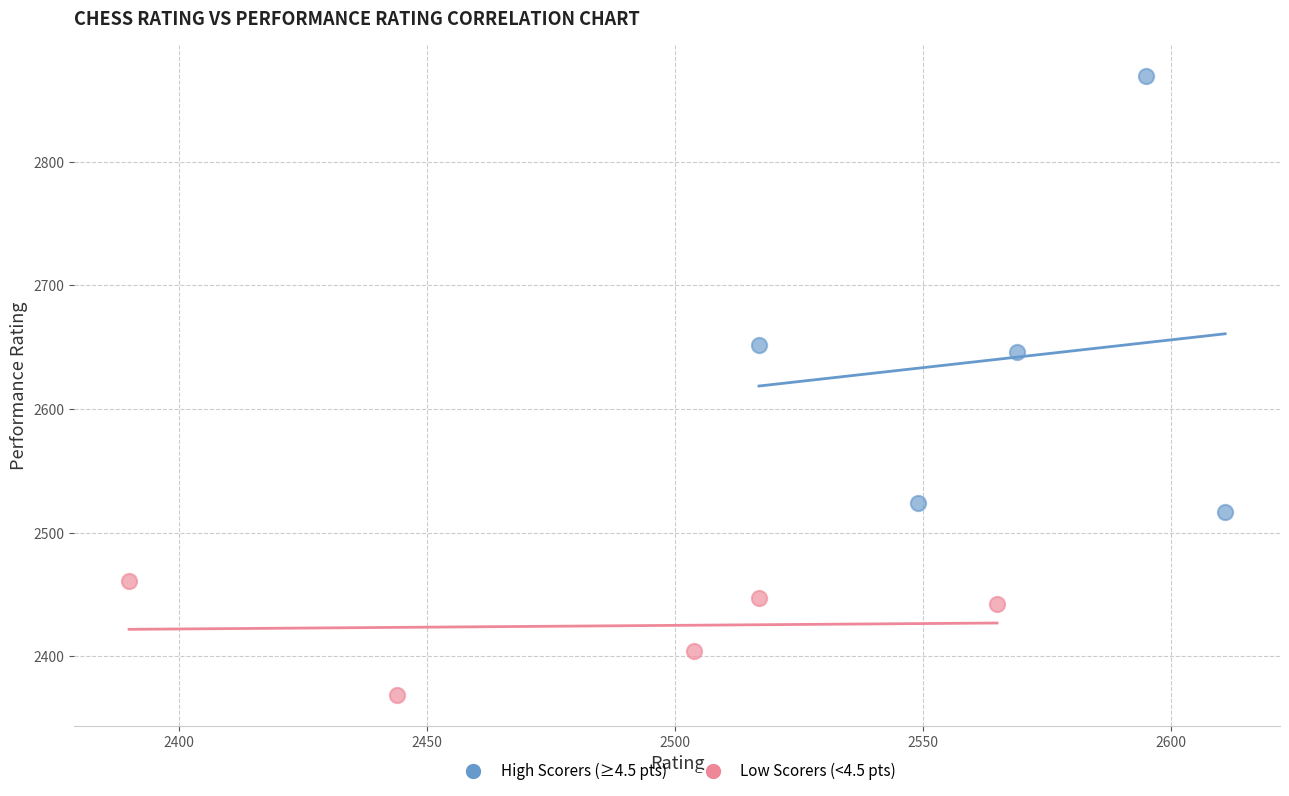

Which series reaches the maximum Y coordinate?

High Scorers (≥4.5 pts)